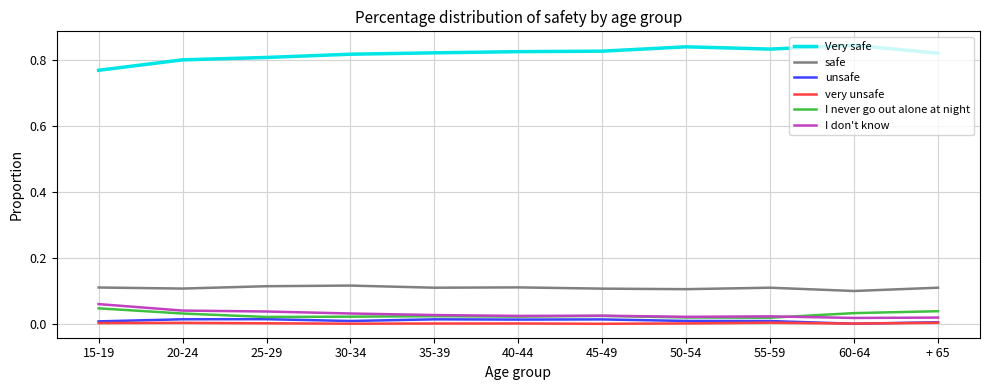

The very unsafe series shows 0.0 at 30-34. True or false?

True